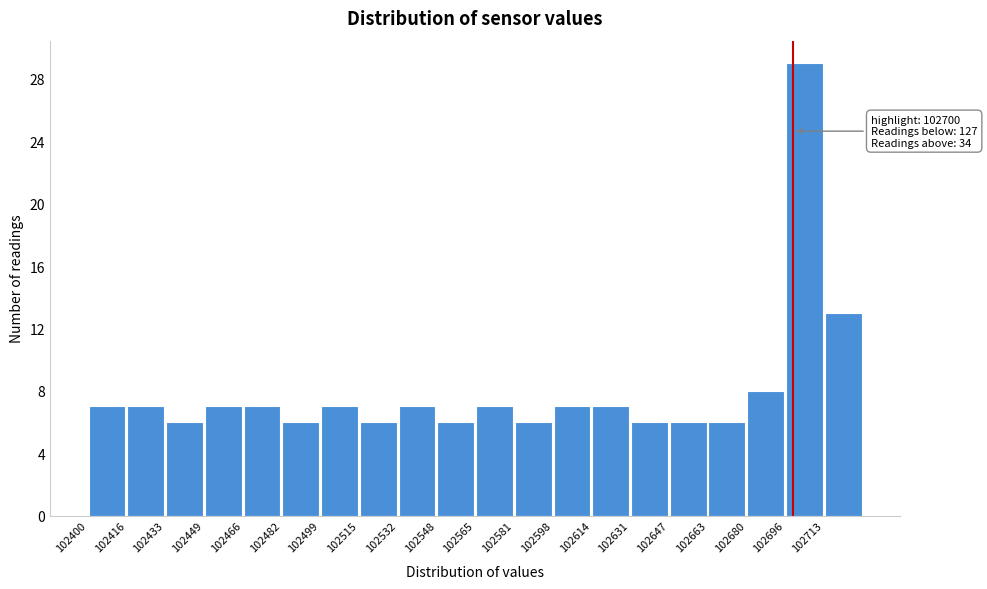

Over which range of the x-axis is the bar tallest?

102696 to 102712